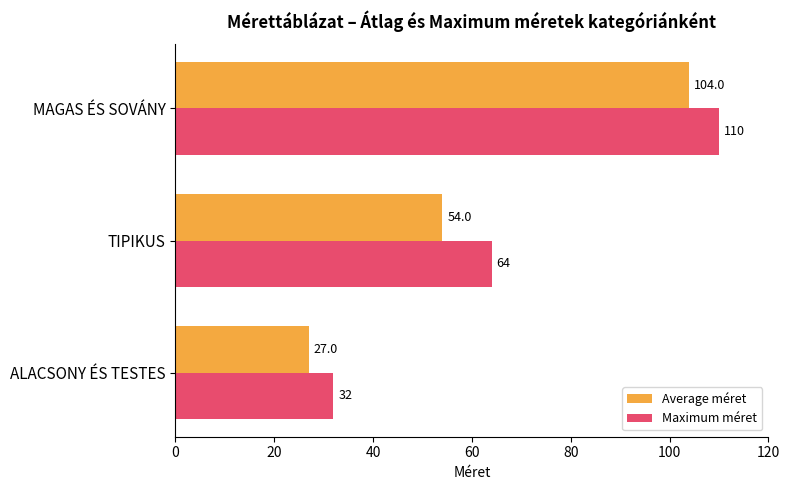

How many data points in Average méret are less than 54?

1